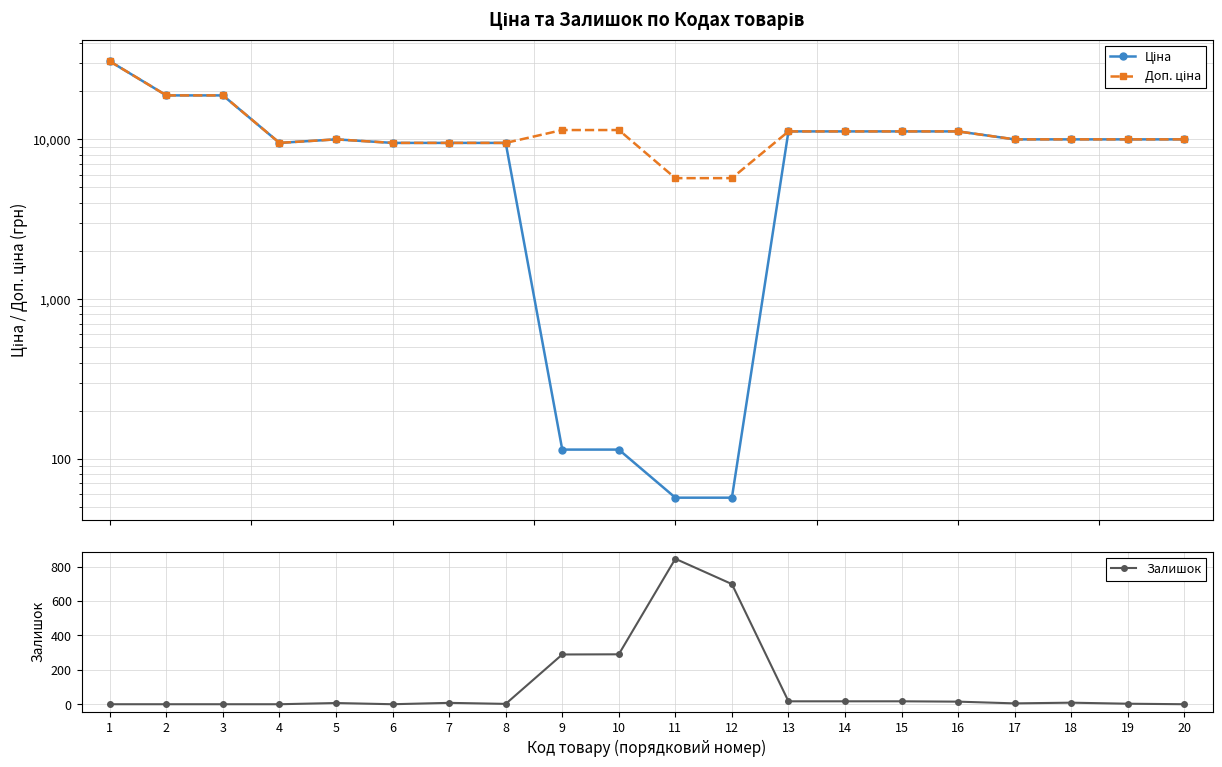

True or false: Доп. ціна and Ціна intersect in this chart.

False